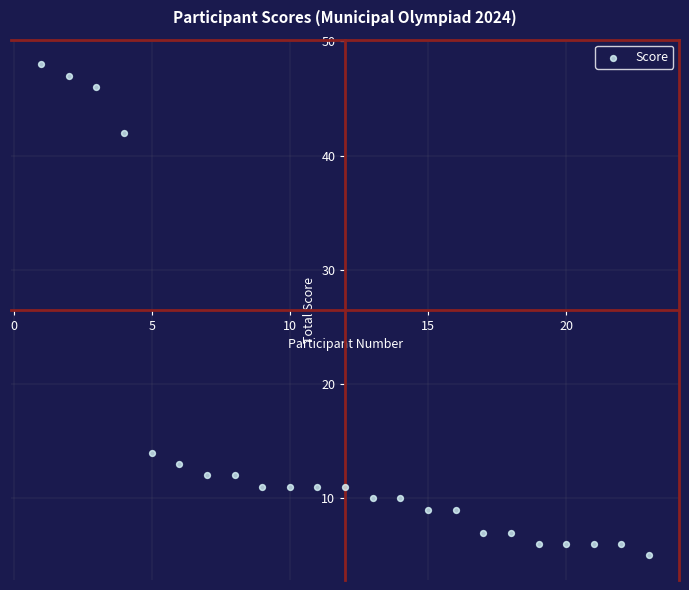

What Y value in the scatter plot is closest to 26?

14